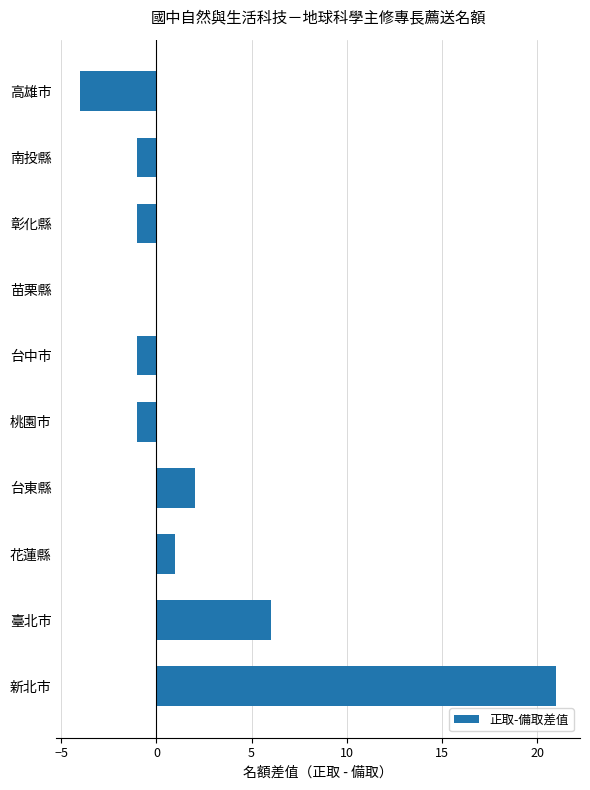

The chart shows a value of 2 at 台東縣. True or false?

True